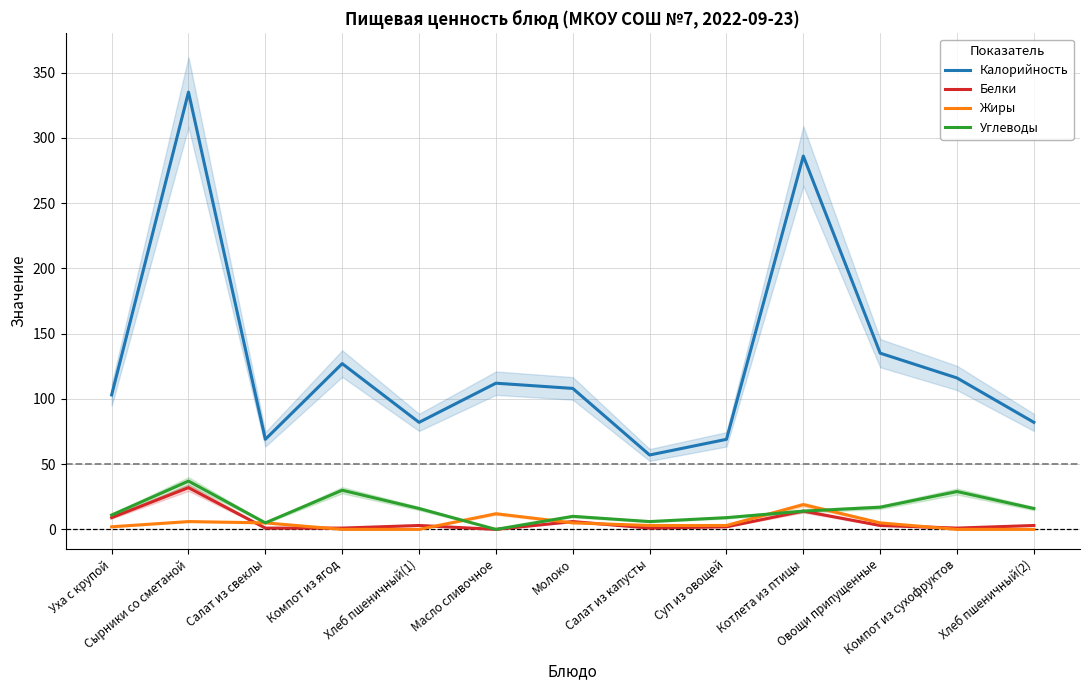

Where is the first local minimum for Углеводы?

Салат из свеклы